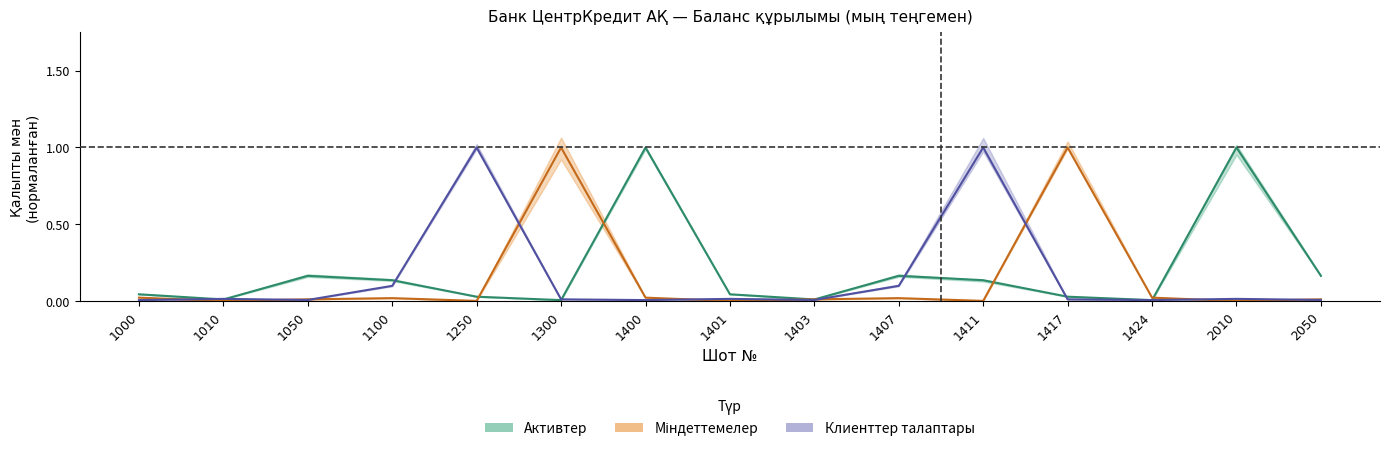

What is the sum of all Активтер values?

2.9